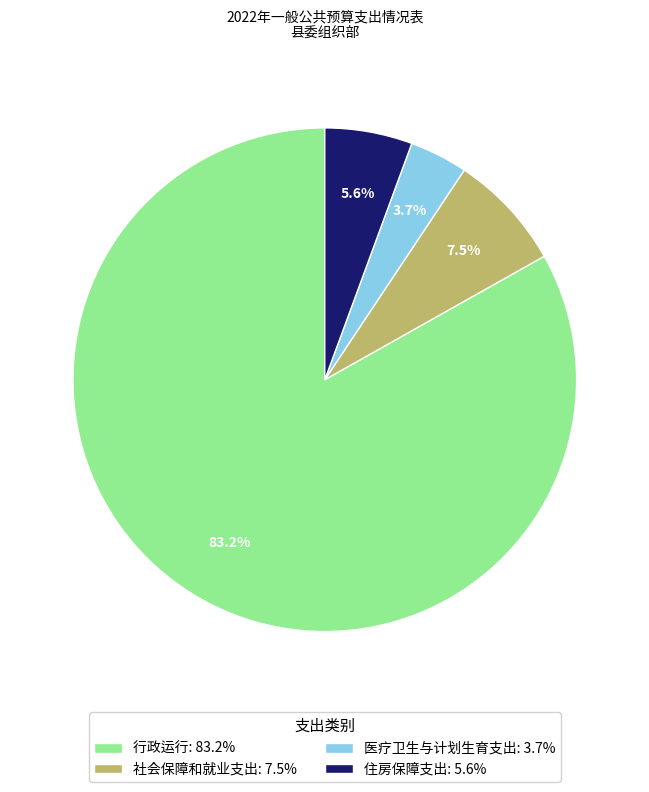

To the nearest percent, what is the difference between the 社会保障和就业支出 and 行政运行 slice percentages?

76%